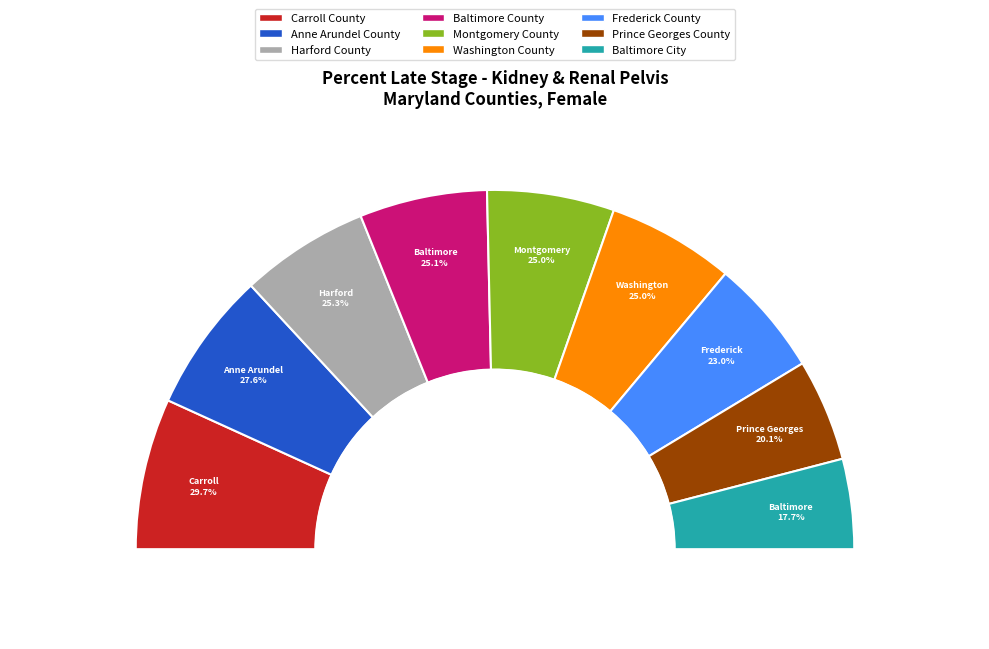

Is there a majority slice in this chart?

No